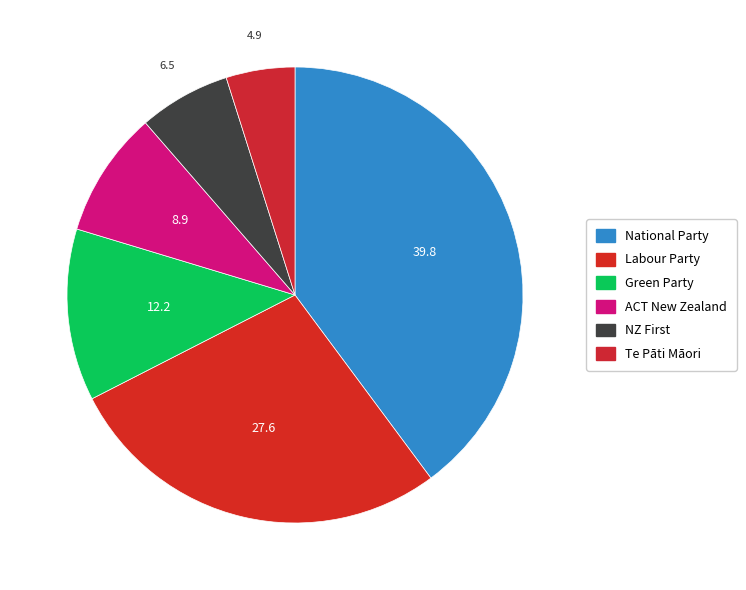

How many slices are in this pie chart?

6